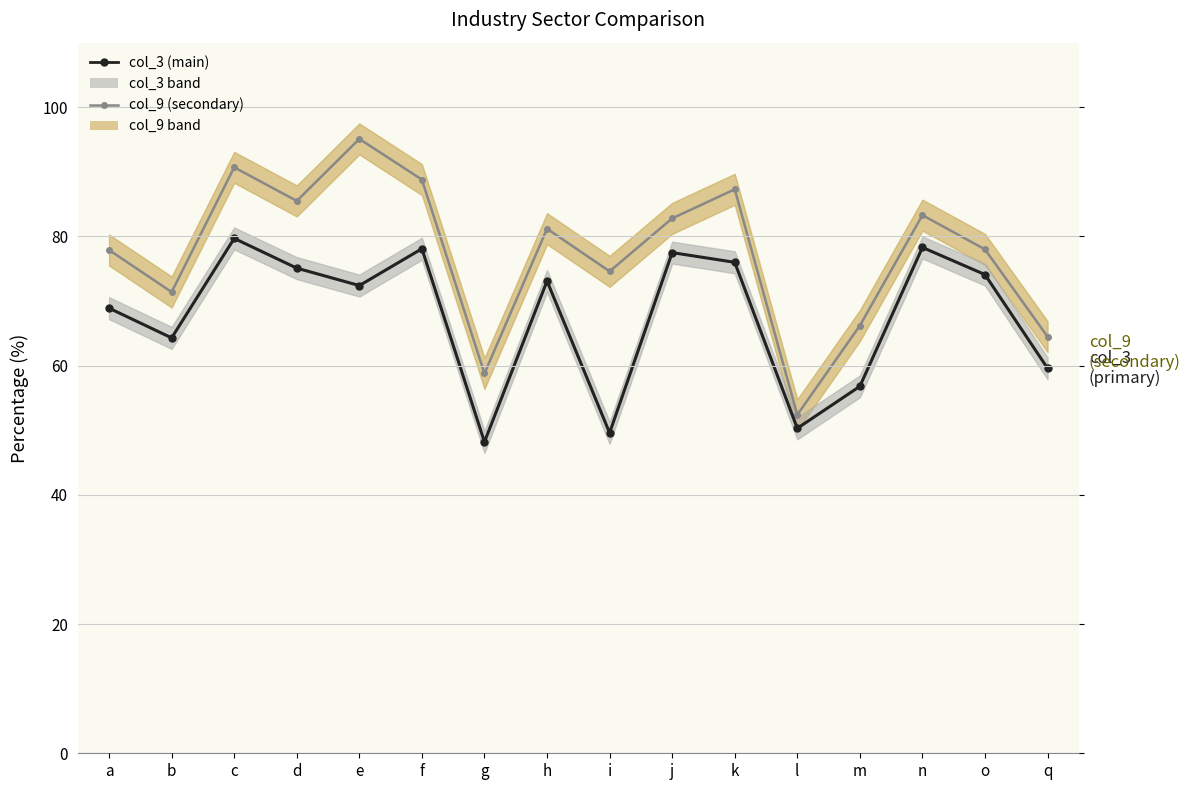

What is the label of the 12th point from the left?

l